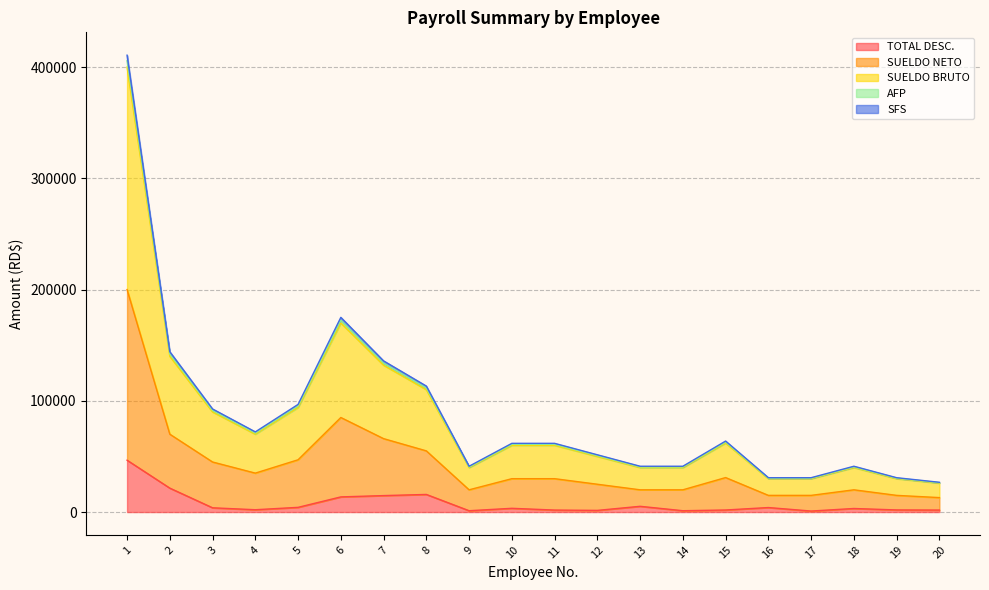

The AFP series shows 21855.5 at 14. True or false?

False